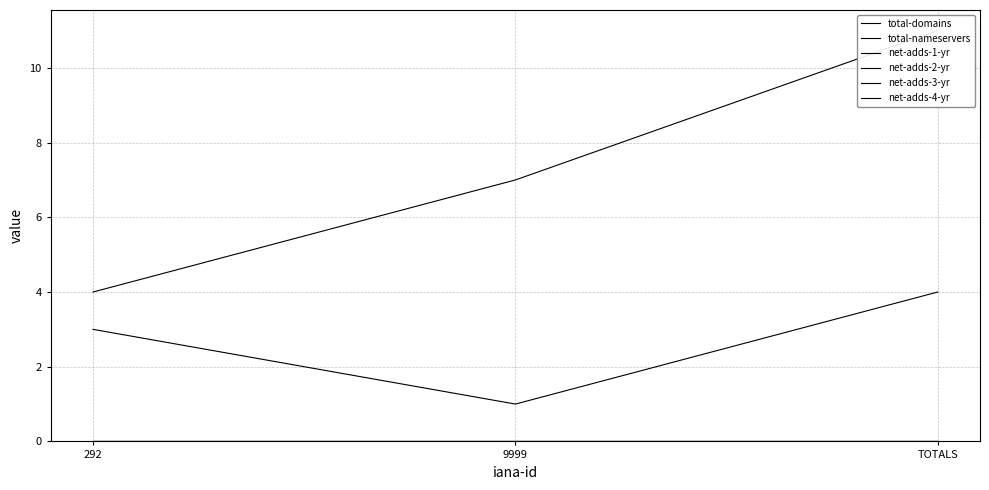

Reading left to right, what are all the values shown in this chart?

total-domains: 3	1	4
total-nameservers: 4	7	11
net-adds-1-yr: 0	0	0
net-adds-2-yr: 0	0	0
net-adds-3-yr: 0	0	0
net-adds-4-yr: 0	0	0